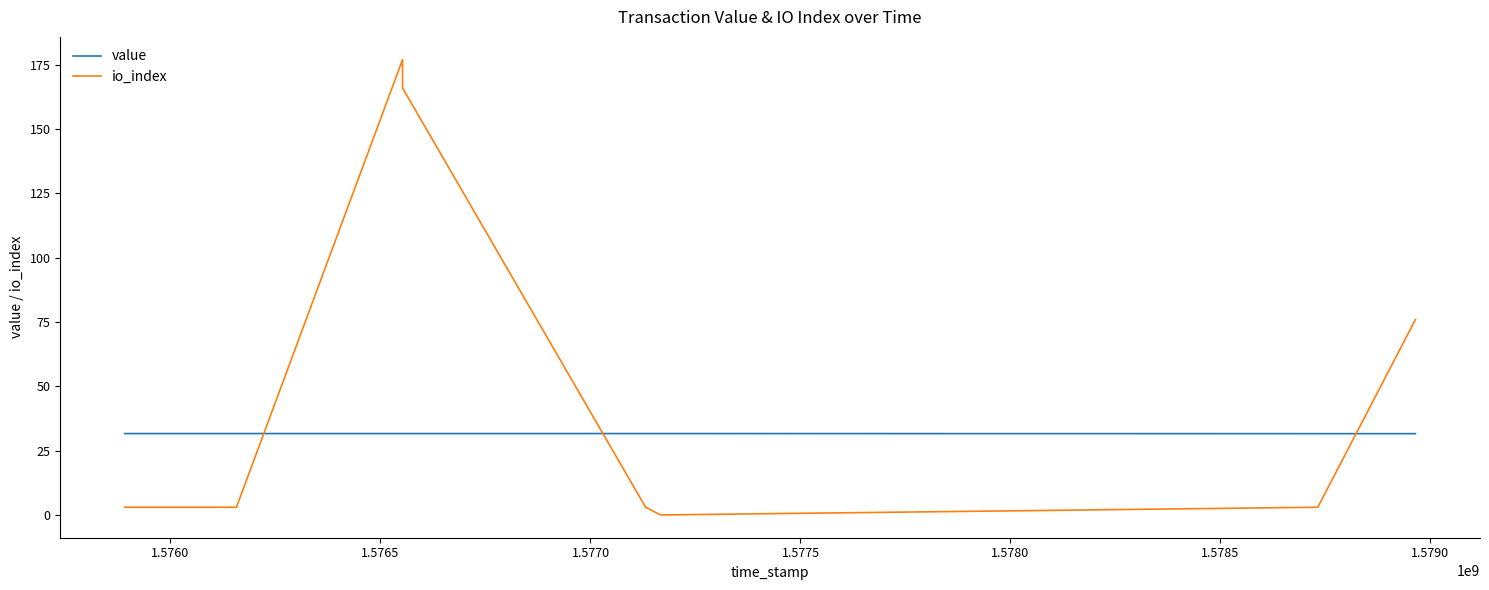

Between which two adjacent categories do value and io_index first intersect?

1.5760 and 1.5765